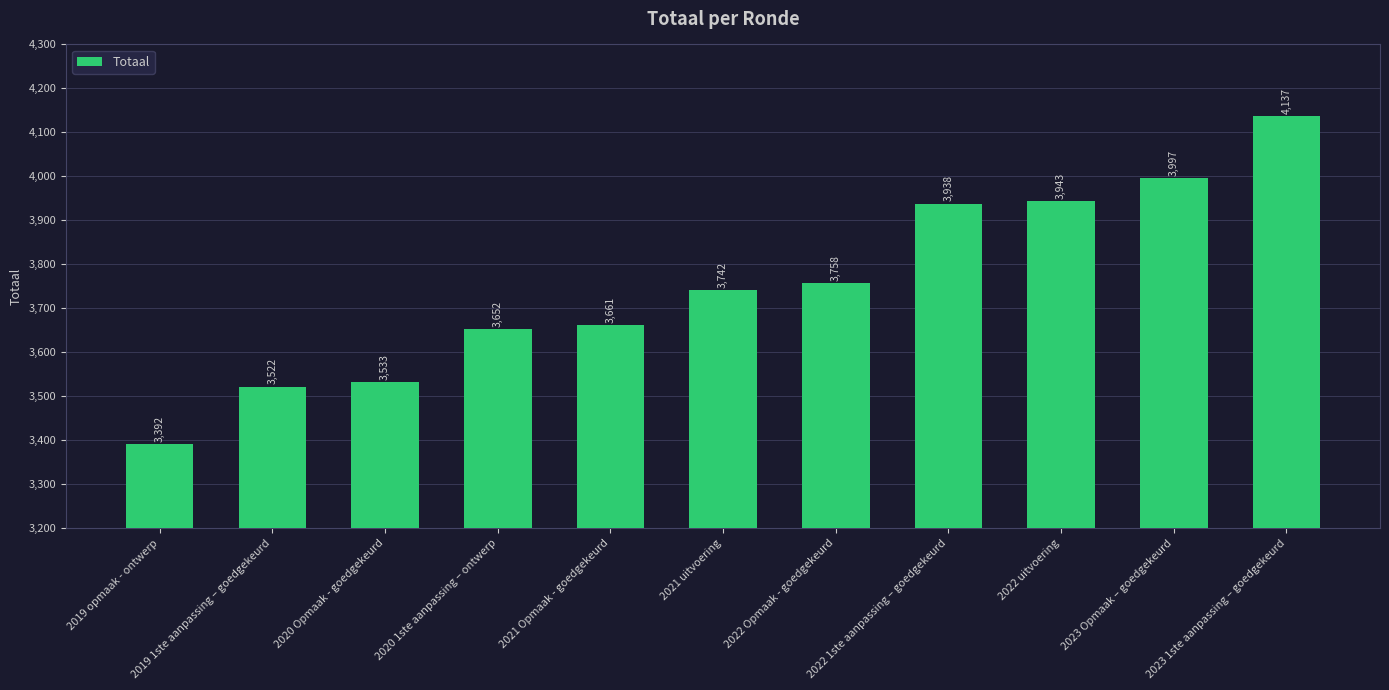

What is the sum of all values?

41275